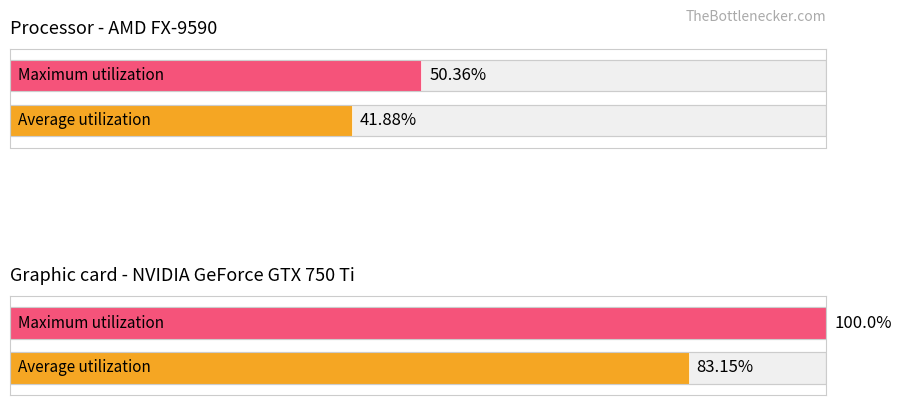

Count the number of data series in this chart.

2